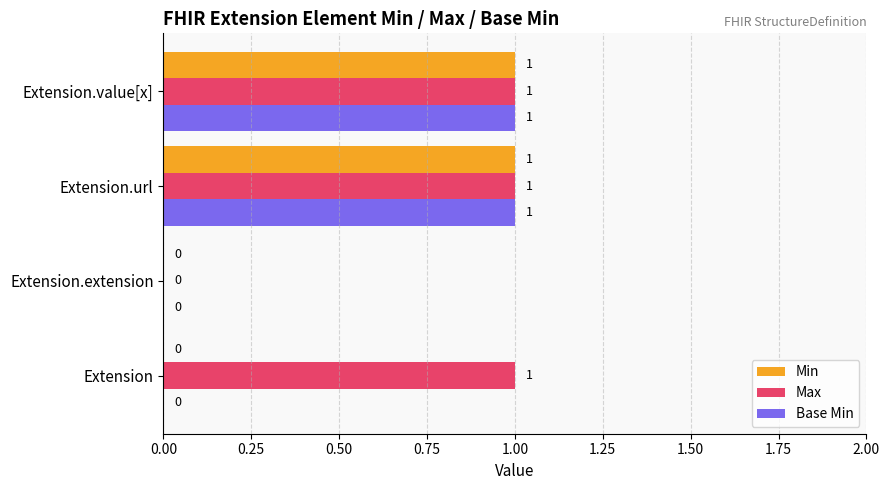

How many Max values are between 1 and 2?

3